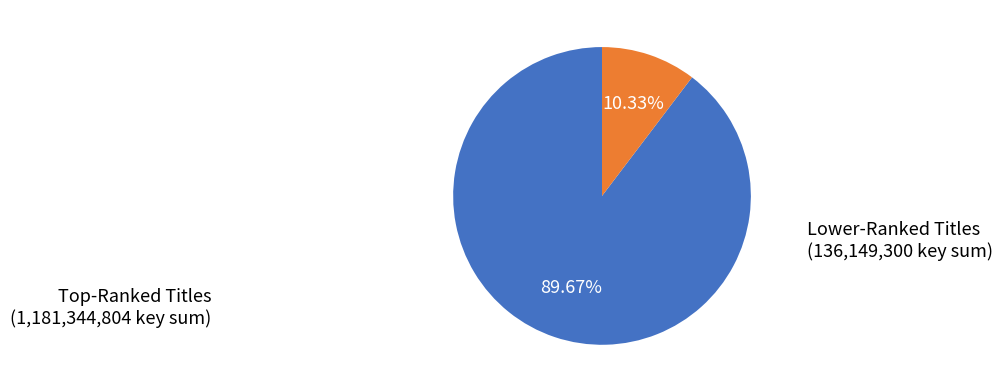

Is there any slice that represents more than half of the pie?

Yes